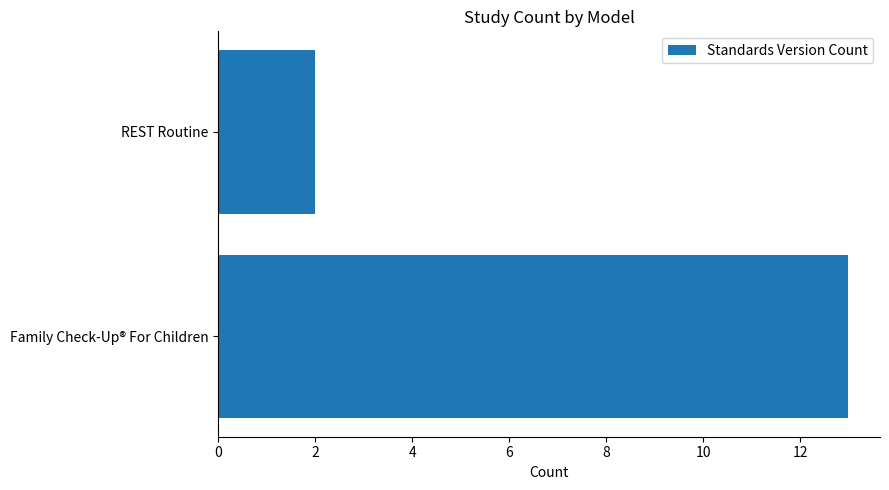

What is the smallest value displayed?

2